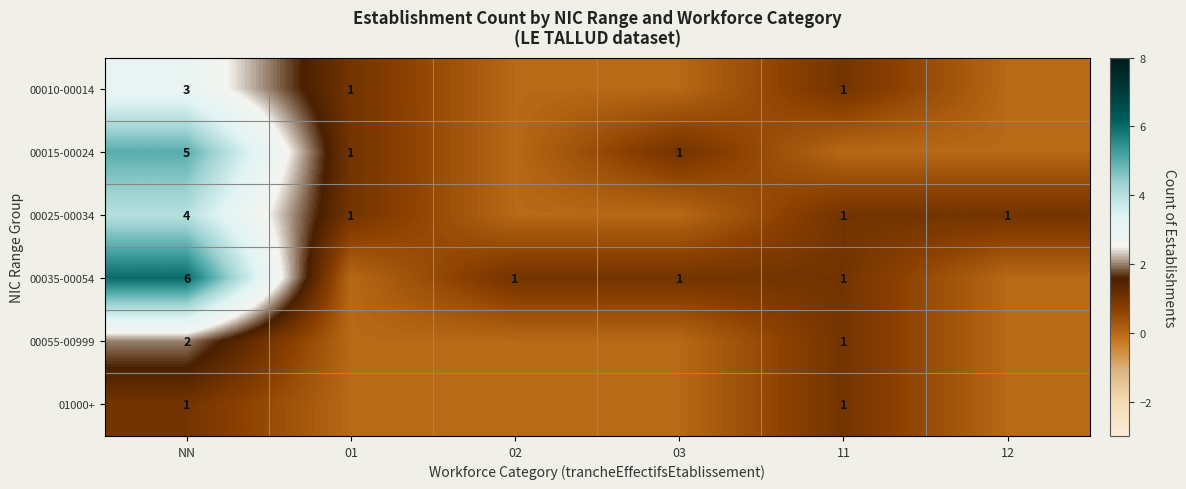

The value of 00025-00034 at 01 is 2. True or false?

False